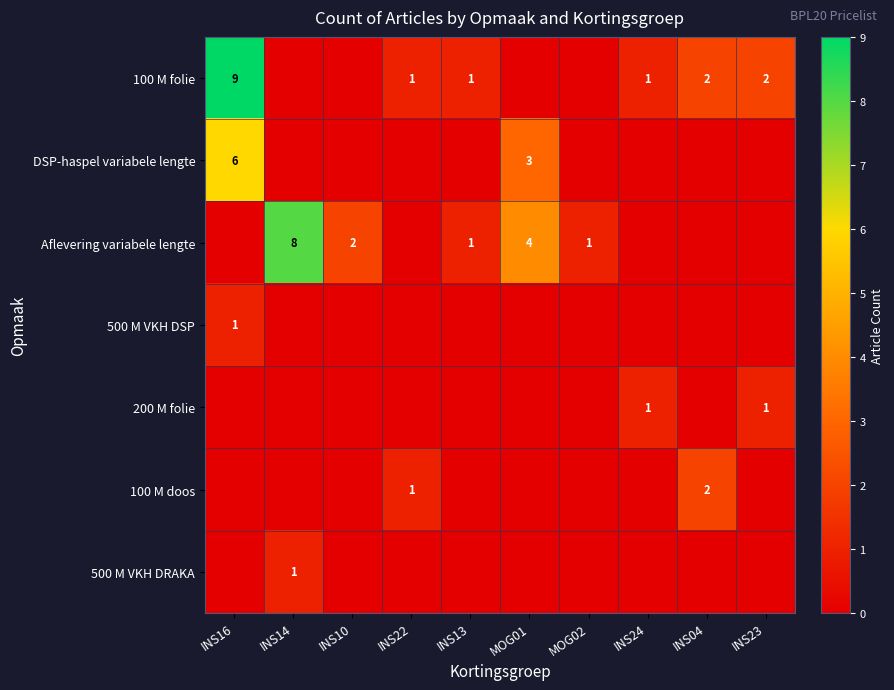

Which has a higher value, INS13 or INS14?

INS13